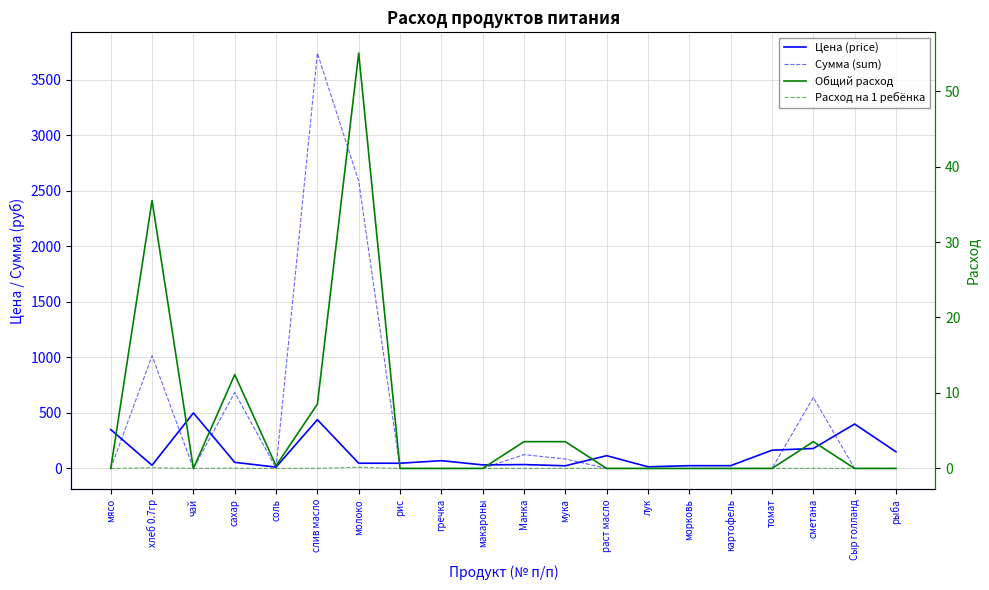

Reading right to left, extract all data points from this chart.

Цена (price): 150.0	400.0	180.0	164.3	25.0	25.0	15.0	115.0	24.0	35.0	32.0	70.0	47.0	47.0	438.9	12.0	55.0	500.0	28.6	350.0
Сумма (sum): 0.0	0.0	639.0	0.0	0.0	0.0	0.0	0.0	85.2	124.2	0.0	0.0	0.0	2586.2	3739.3	4.3	683.4	0.0	1014.2	0.0
Общий расход: 0.0	0.0	3.5	0.0	0.0	0.0	0.0	0.0	3.5	3.5	0.0	0.0	0.0	55.0	8.5	0.4	12.4	0.0	35.5	0.0
Расход на 1 ребёнка: 0.0	0.0	0.0	0.0	0.0	0.0	0.0	0.0	0.0	0.0	0.0	0.0	0.0	0.2	0.0	0.0	0.0	0.0	0.1	0.0